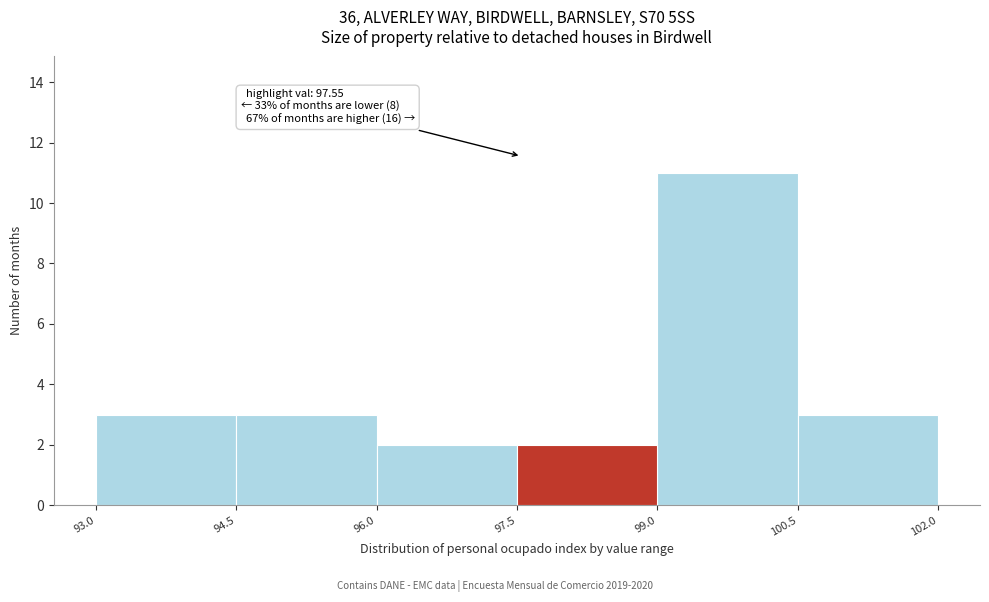

Which range on the x-axis has the tallest bar?

99.0 to 100.5